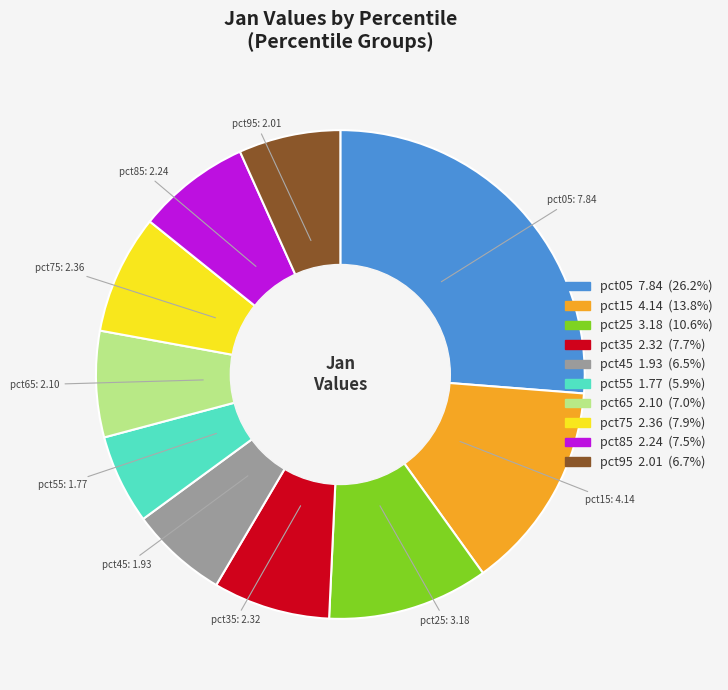

What is the ratio of the value at pct95 to the value at pct15?

0.5